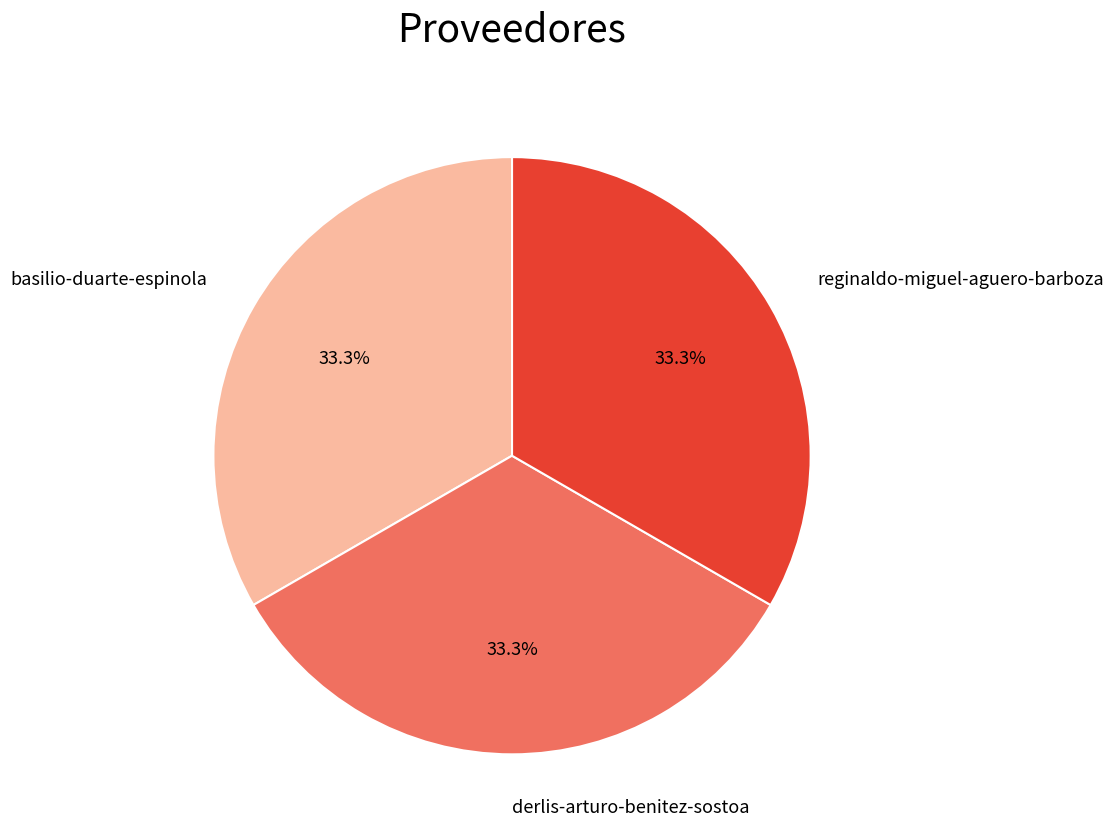

Is there a majority slice in this chart?

No